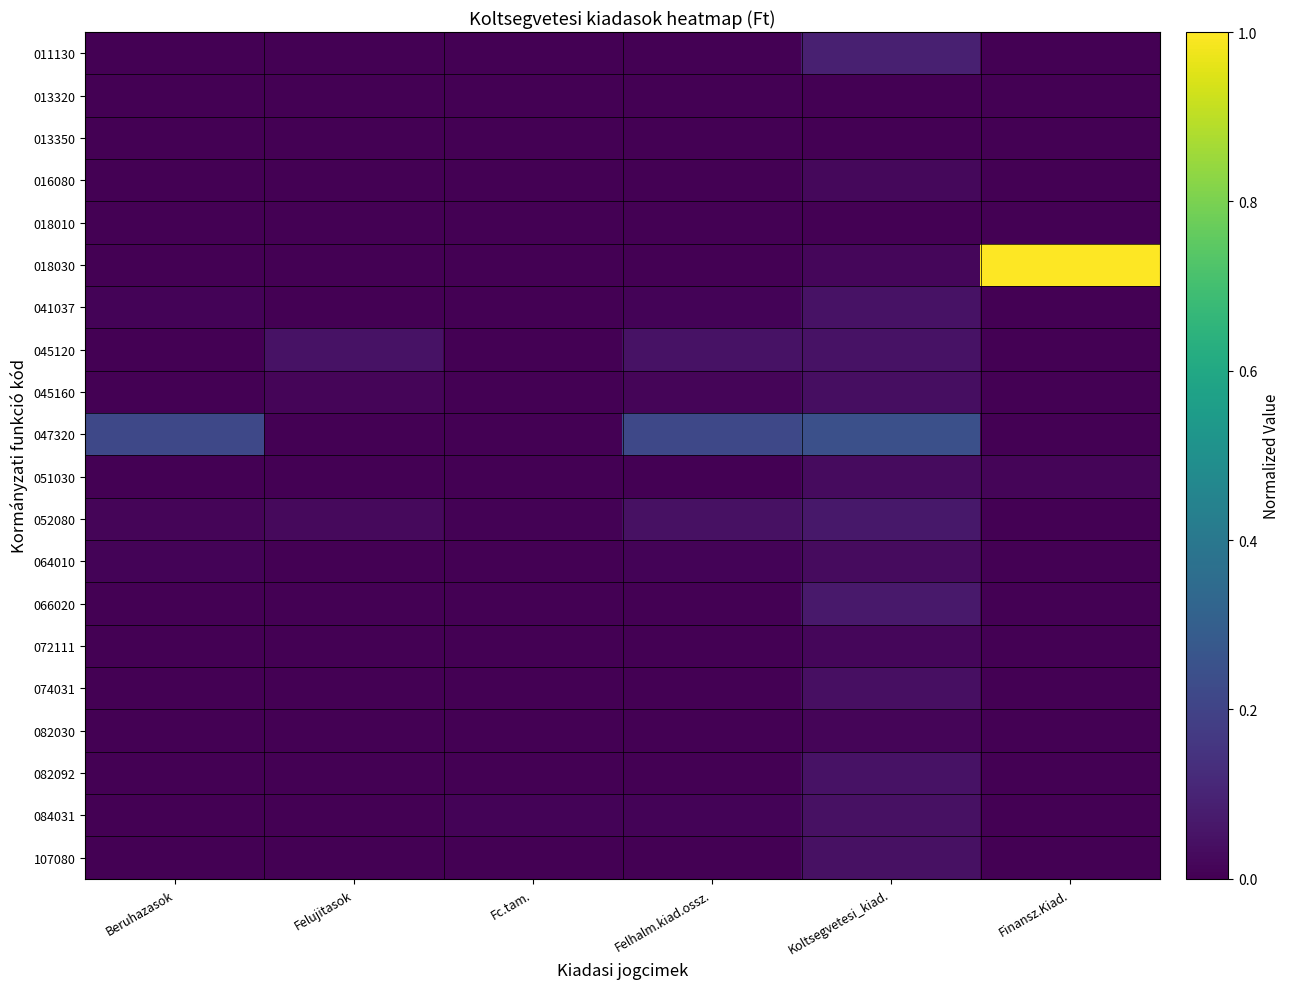

At Felhalm.kiad.ossz., list the series in order from smallest to largest.

013320, 013350, 016080, 018010, 018030, 051030, 072111, 082030, 082092, 107080, 074031, 011130, 066020, 041037, 064010, 084031, 045160, 052080, 045120, 047320